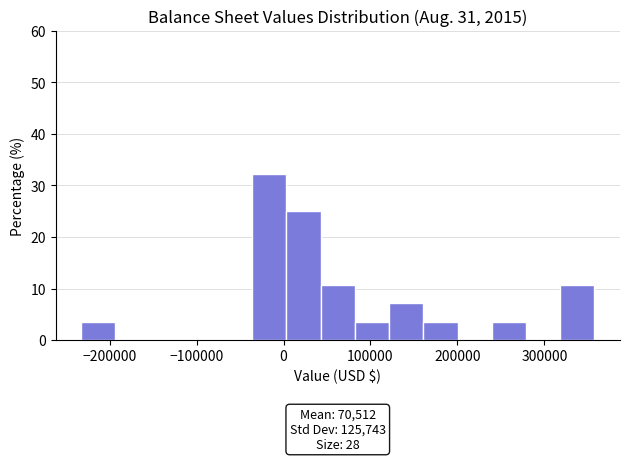

Around what value on the x-axis is the tallest bar? Give the approximate position of its centre, as read against the axis.

-20000